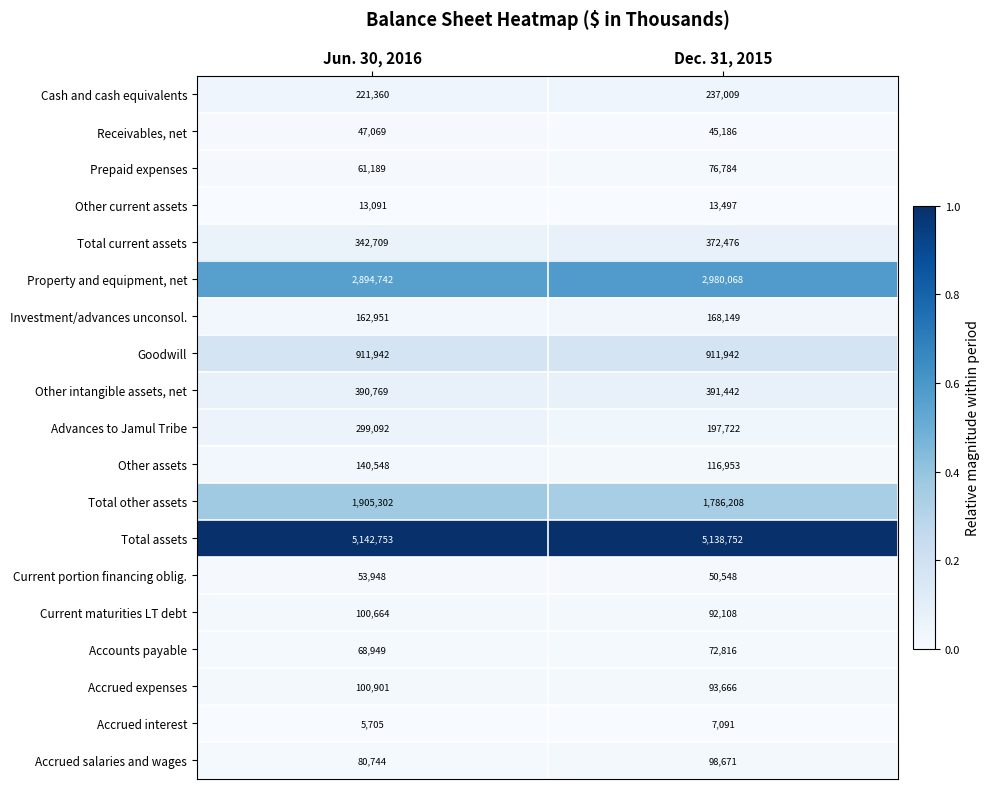

Rank the series at Dec. 31, 2015 from highest to lowest value.

Total assets, Property and equipment, net, Total other assets, Goodwill, Other intangible assets, net, Total current assets, Cash and cash equivalents, Advances to Jamul Tribe, Investment/advances unconsol., Other assets, Accrued salaries and wages, Accrued expenses, Current maturities LT debt, Prepaid expenses, Accounts payable, Current portion financing oblig., Receivables, net, Other current assets, Accrued interest